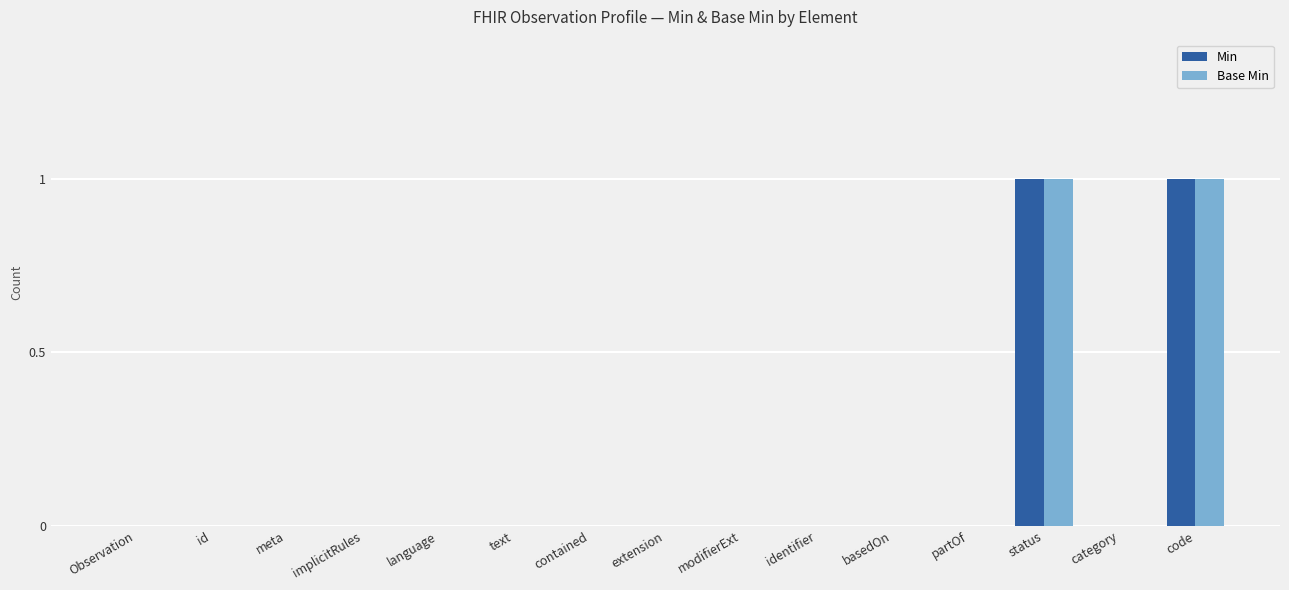

True or false: Base Min has a value of -1 at extension.

False